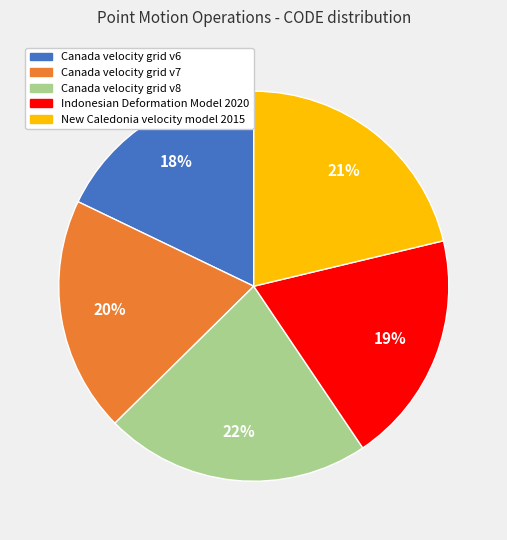

Count the number of slices in the pie.

5